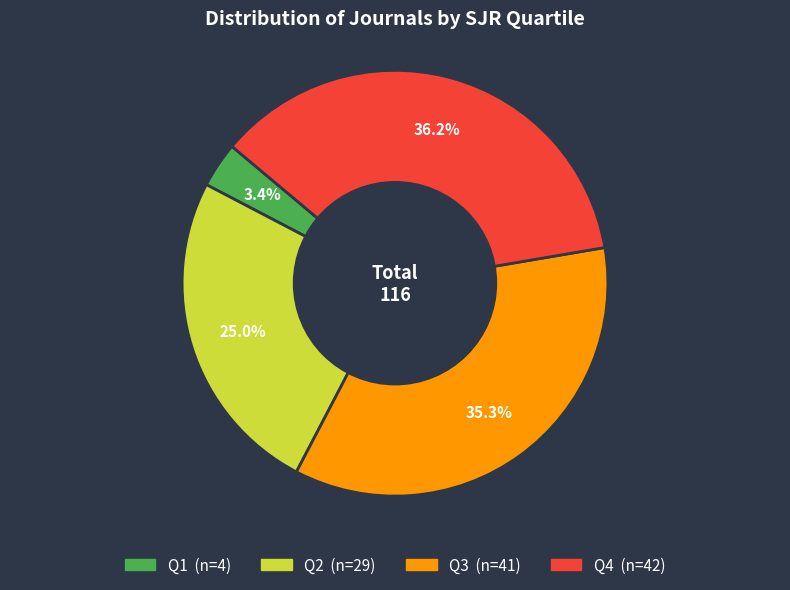

To the nearest percent, what is the difference between the Q2 and Q4 slice percentages?

11%